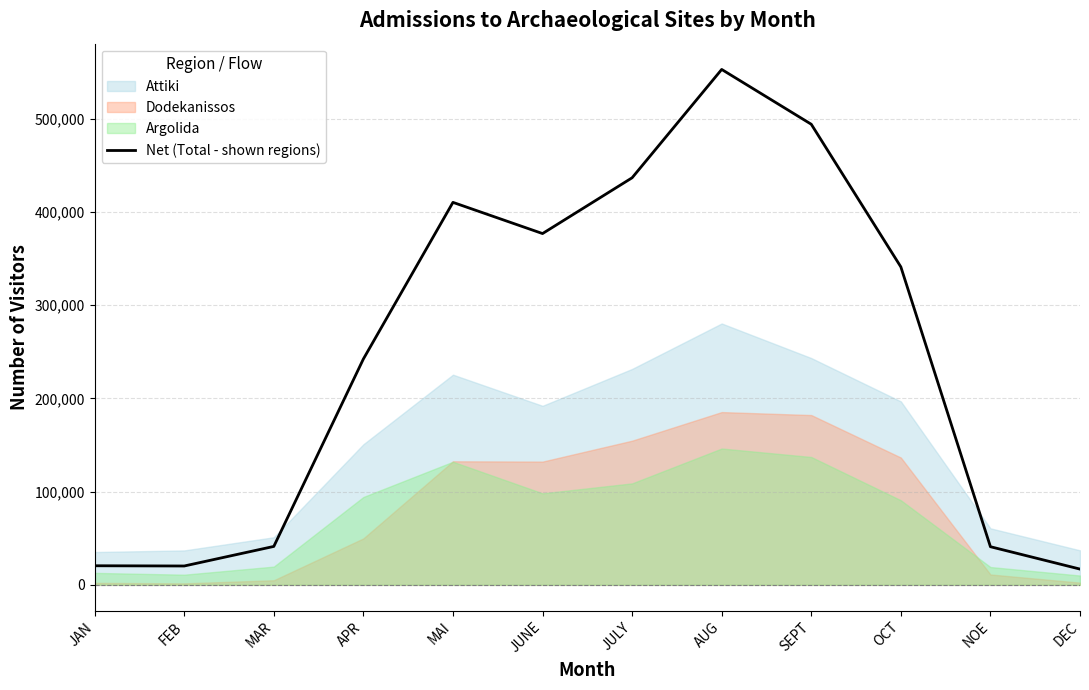

How many interior local valleys (lower than both neighbors) does the data have?

2